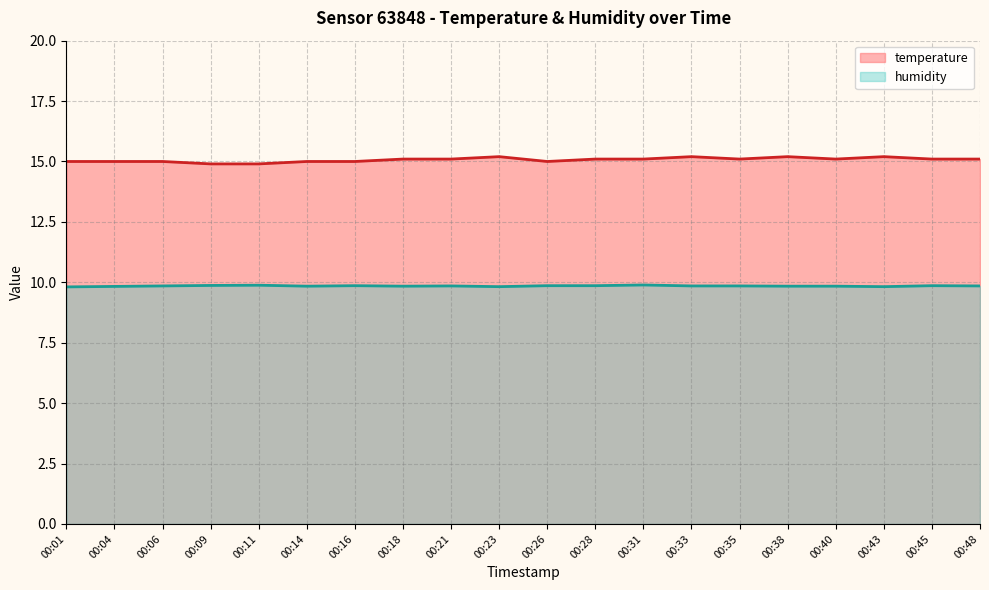

What is the total value across all series at 00:16?

24.9